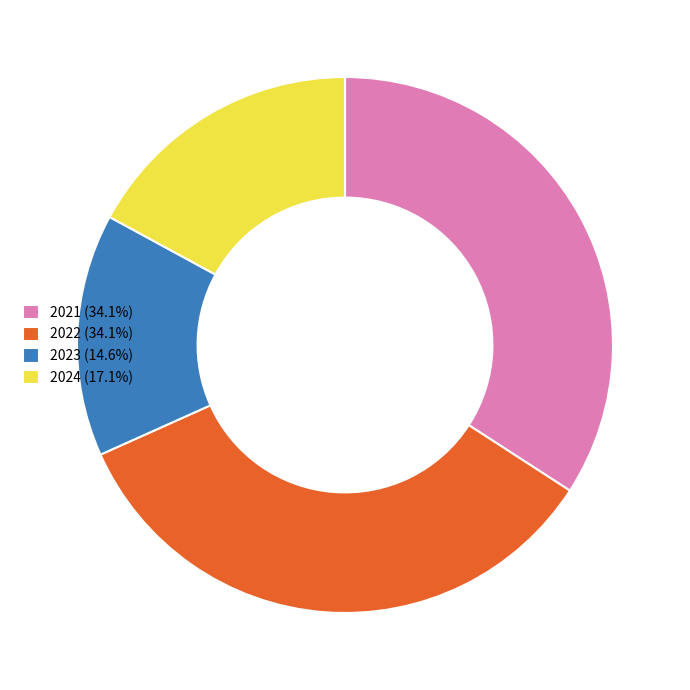

What is the ratio of the value at 2023 (14.6%) to the value at 2024 (17.1%)?

0.9